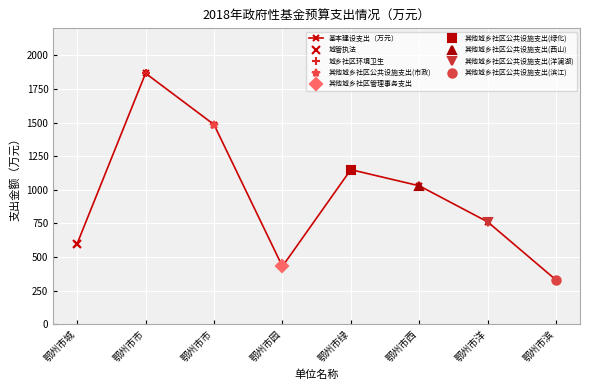

Reading left to right, extract all data points from this chart.

鄂州市城=600	鄂州市市=1866	鄂州市市=1485	鄂州市园=431	鄂州市绿=1150	鄂州市西=1030	鄂州市洋=762	鄂州市滨=330